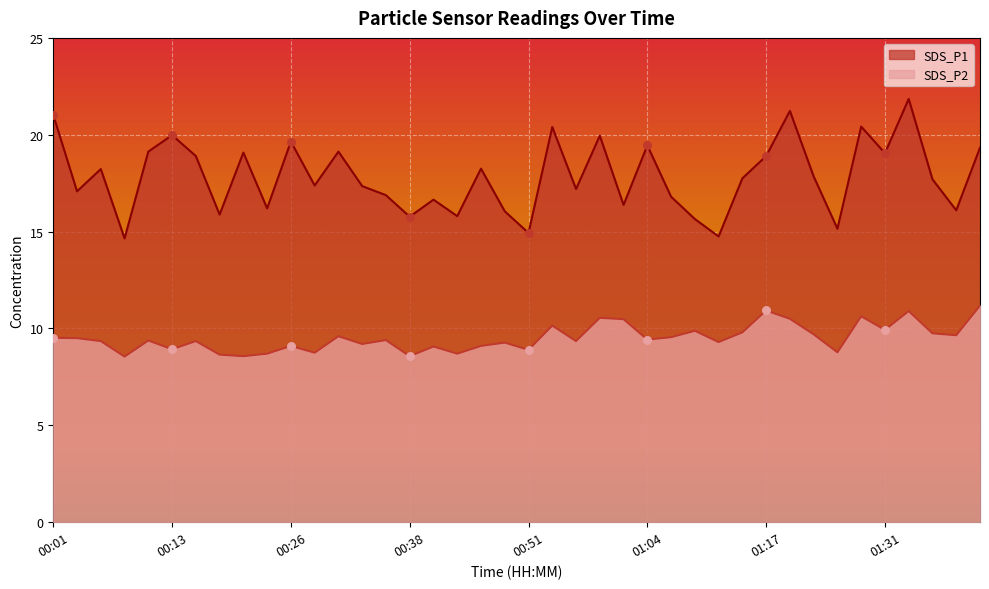

What are all the series names shown in the legend?

SDS_P1, SDS_P2